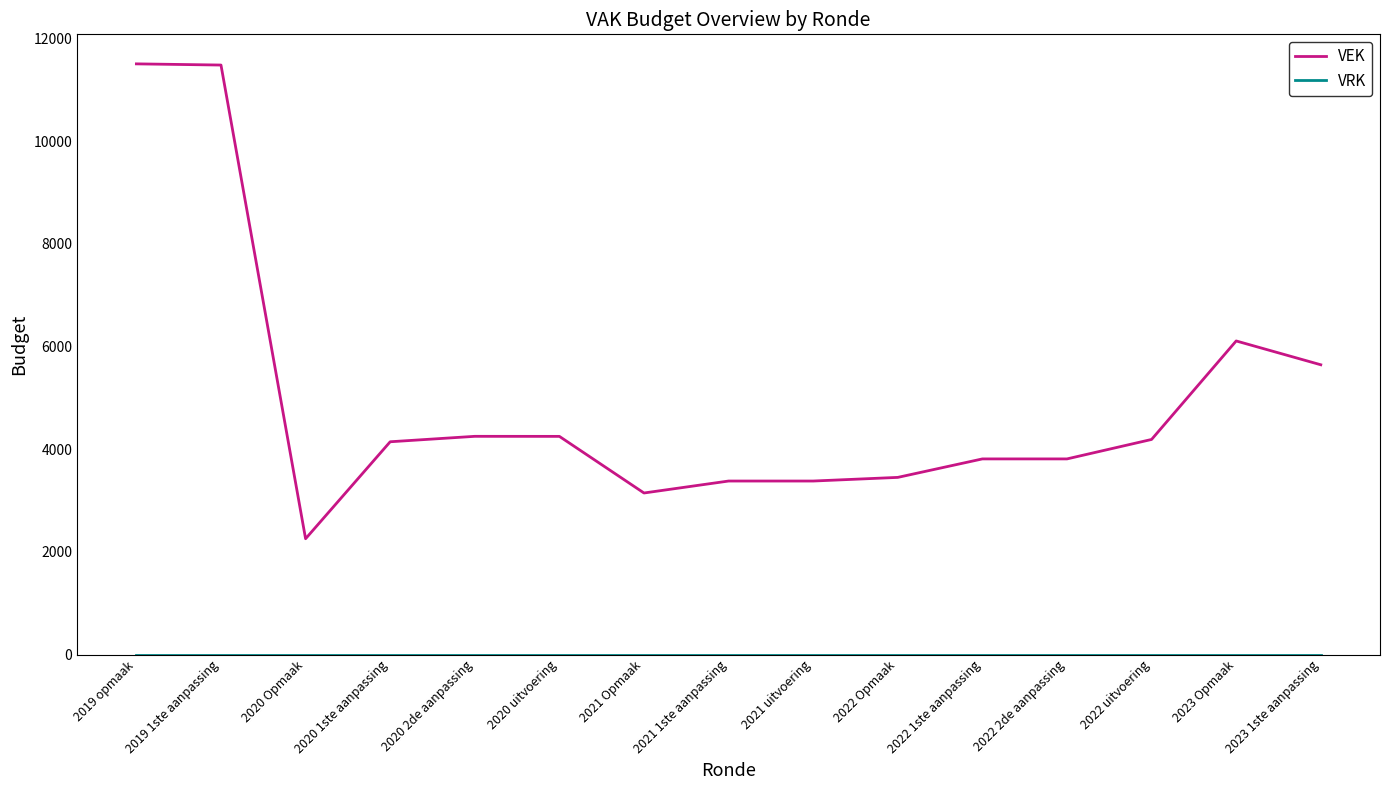

Which series has the largest range (max minus min)?

VEK